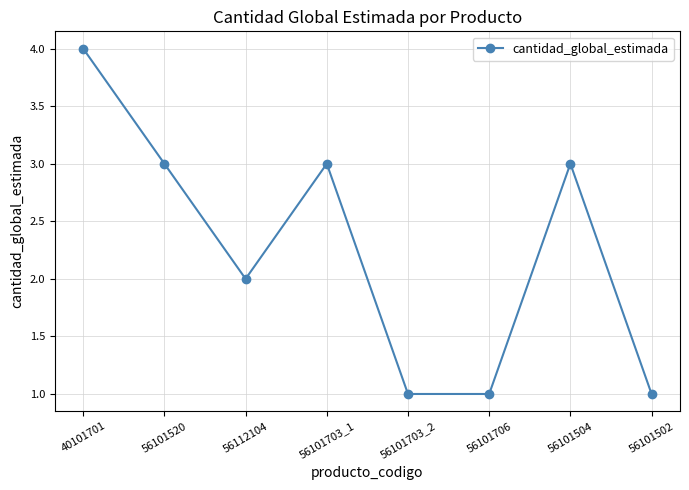

What is the sum of all values?

18